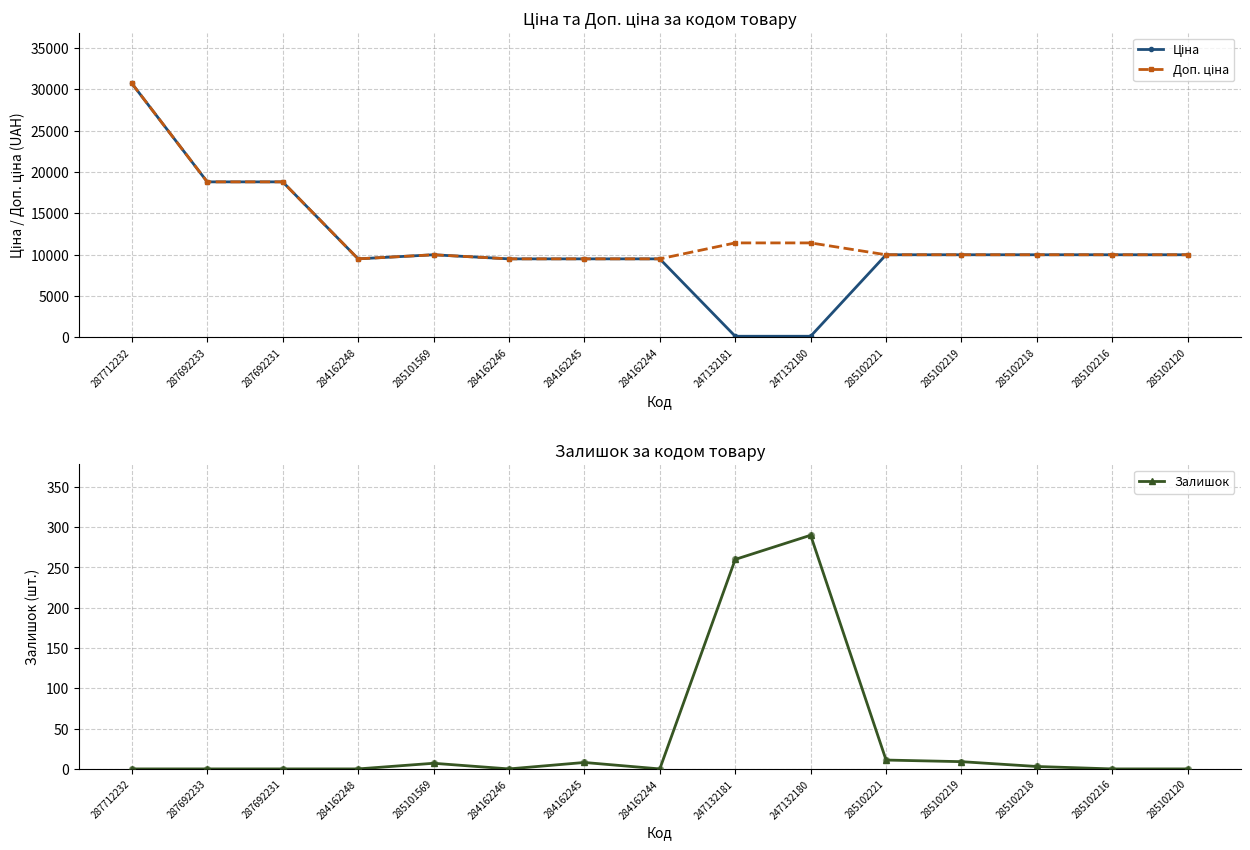

Which series contains the lowest Y value?

Залишок